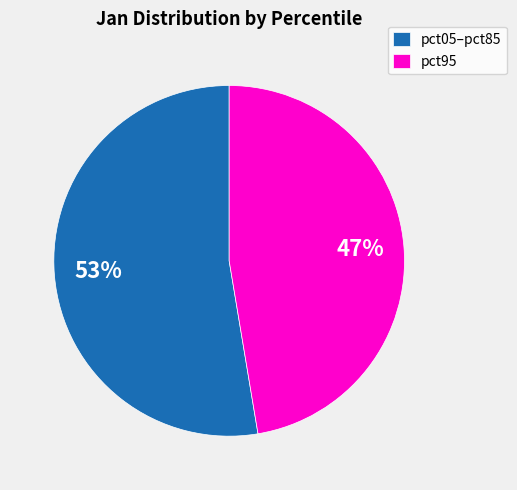

True or false: pct05–pct85 accounts for 53% of the total.

True